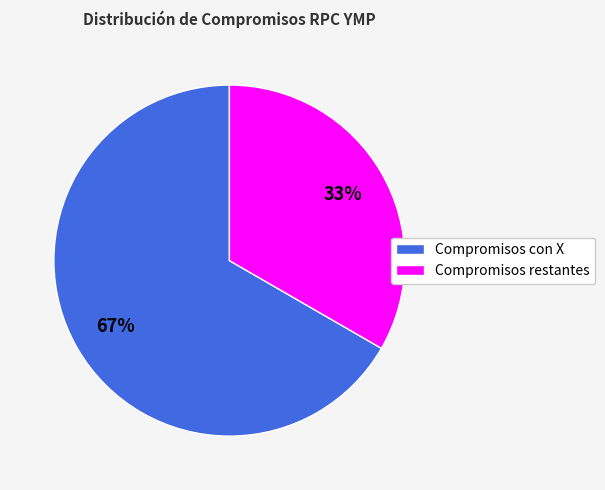

Is there any slice that represents more than half of the pie?

Yes